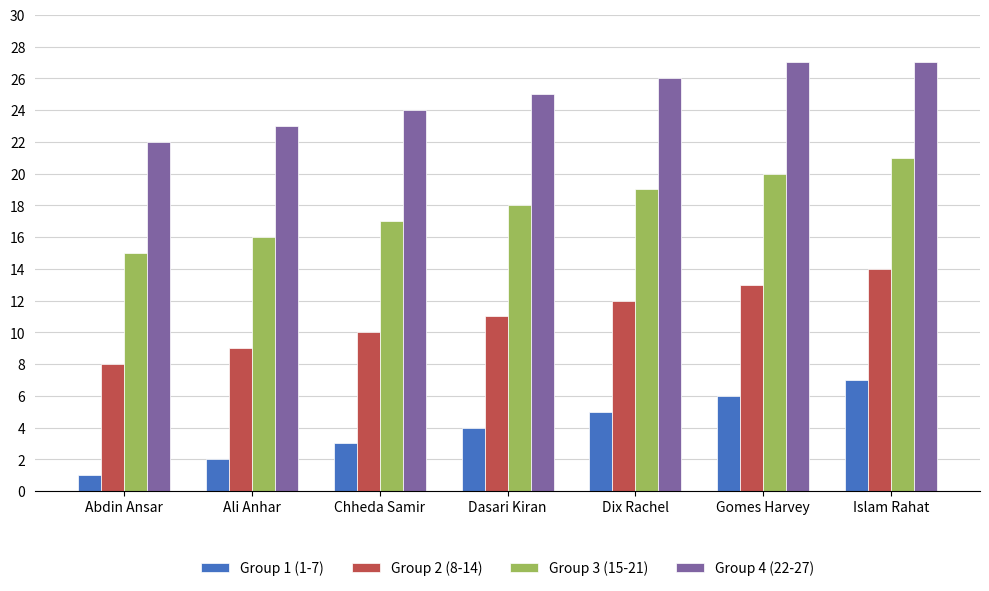

What is the difference between the maximum and second lowest values in the Group 2 (8-14) series?

5